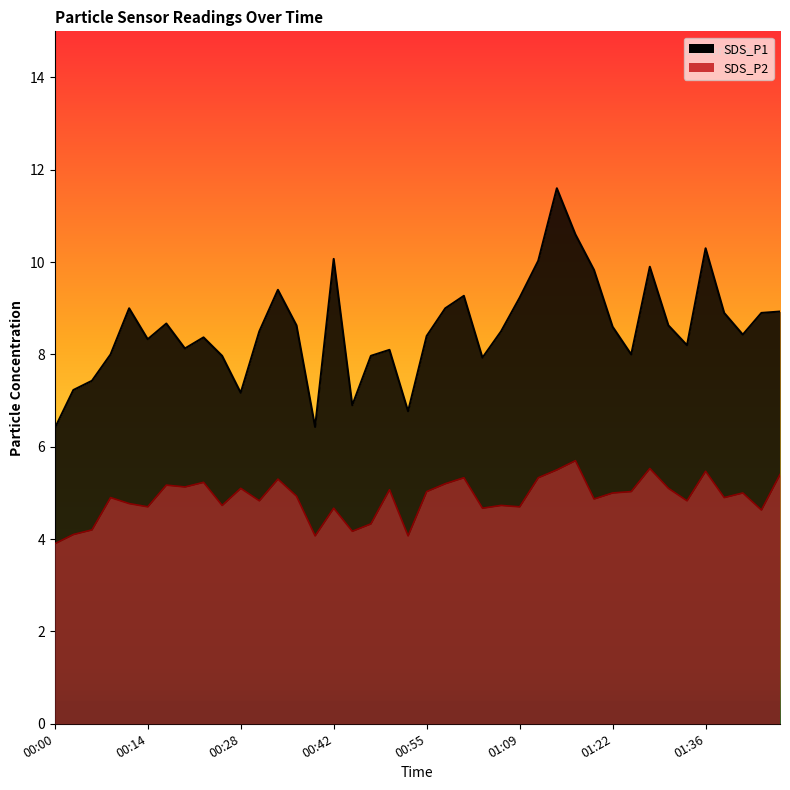

The SDS_P2 series shows 4.1 at 00:02. True or false?

True